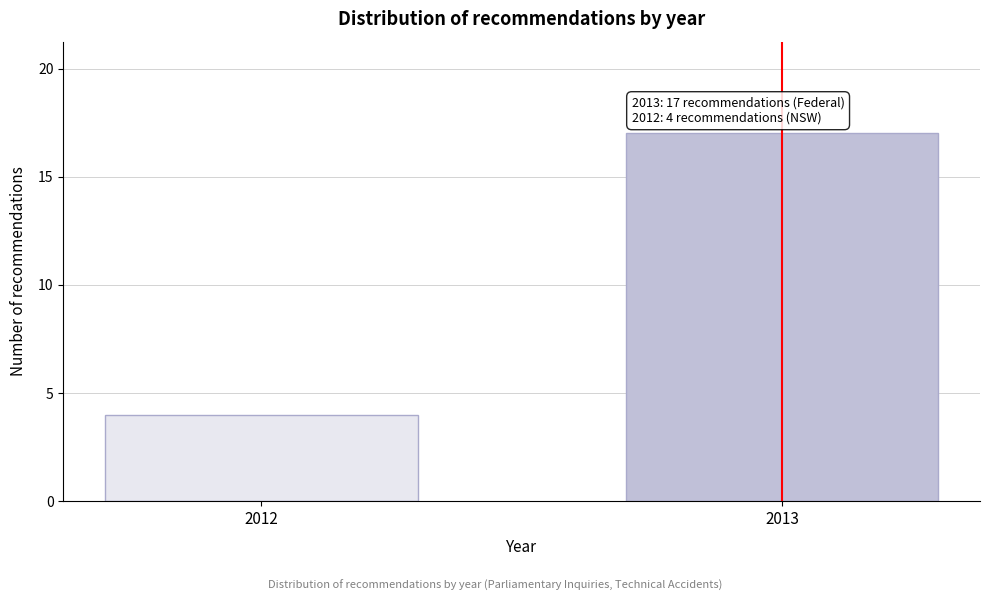

Reading left to right, what are all the values shown in this chart?

2012=4	2013=17